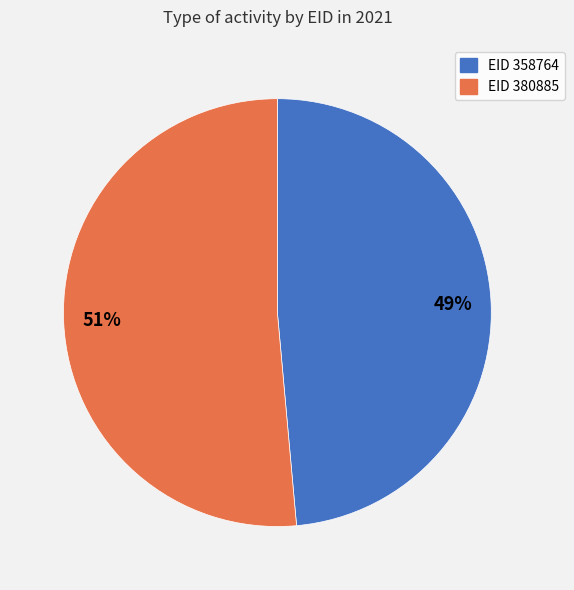

Which category has the biggest portion of the pie?

EID 380885